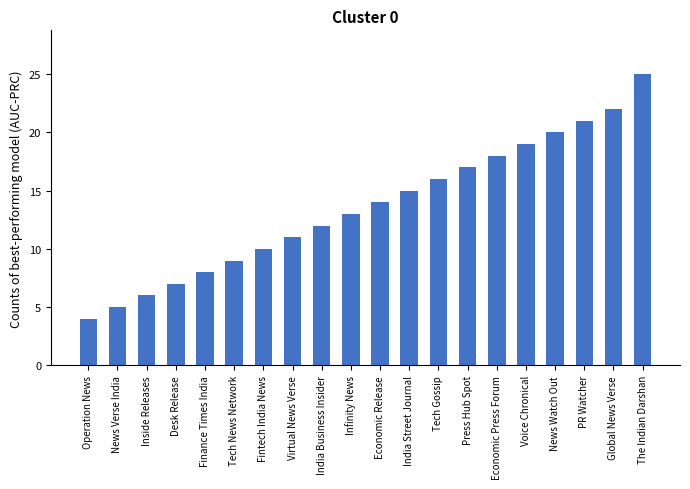

List the labels in order of value, smallest first.

Operation News, News Verse India, Inside Releases, Desk Release, Finance Times India, Tech News Network, Fintech India News, Virtual News Verse, India Business Insider, Infinity News, Economic Release, India Street Journal, Tech Gossip, Press Hub Spot, Economic Press Forum, Voice Chronical, News Watch Out, PR Watcher, Global News Verse, The Indian Darshan